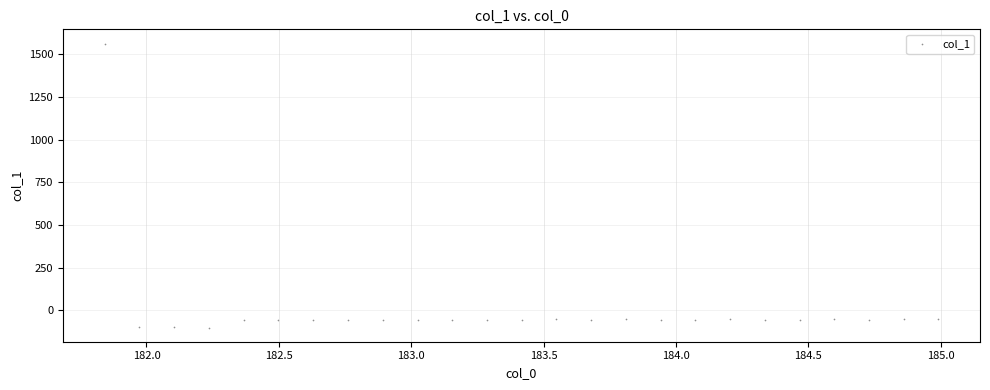

What is the range of Y values (max minus min)?

1664.2